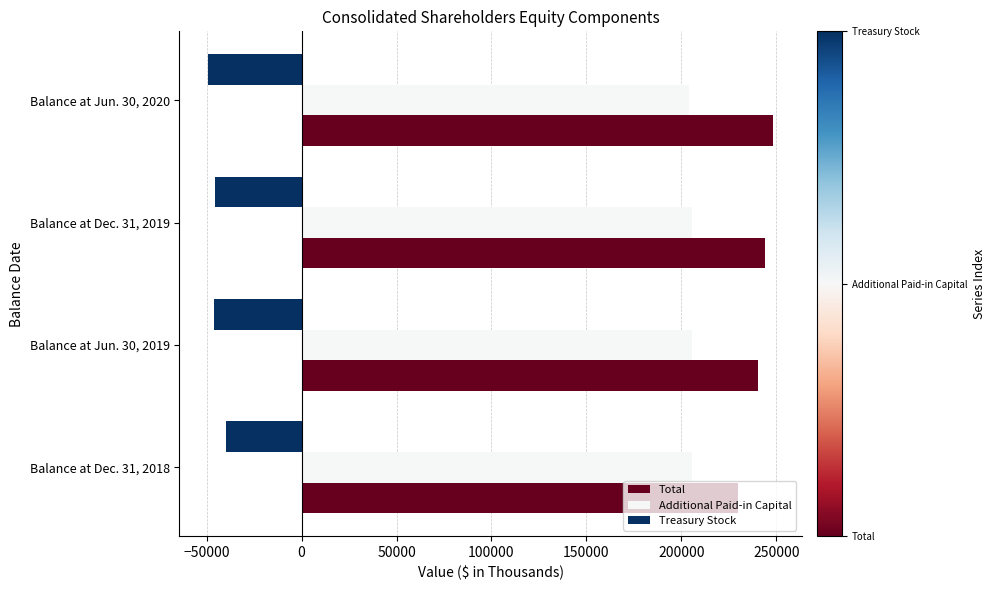

At how many categories does at least one series exceed 193827?

4